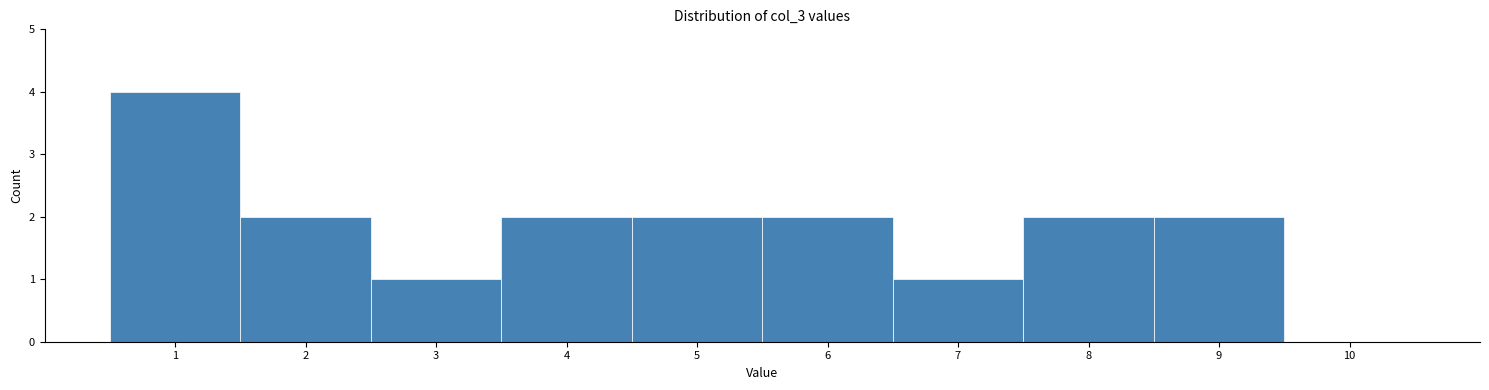

Reading left to right, transcribe this chart: for each bar, give the range it covers on the x-axis and its height. The values are not printed on the chart, so give them approximately, as read against the axis.

0.5 to 1.5: 4
1.5 to 2.5: 2
2.5 to 3.5: 1
3.5 to 4.5: 2
4.5 to 5.5: 2
5.5 to 6.5: 2
6.5 to 7.5: 1
7.5 to 8.5: 2
8.5 to 9.5: 2
9.5 to 10.5: 0